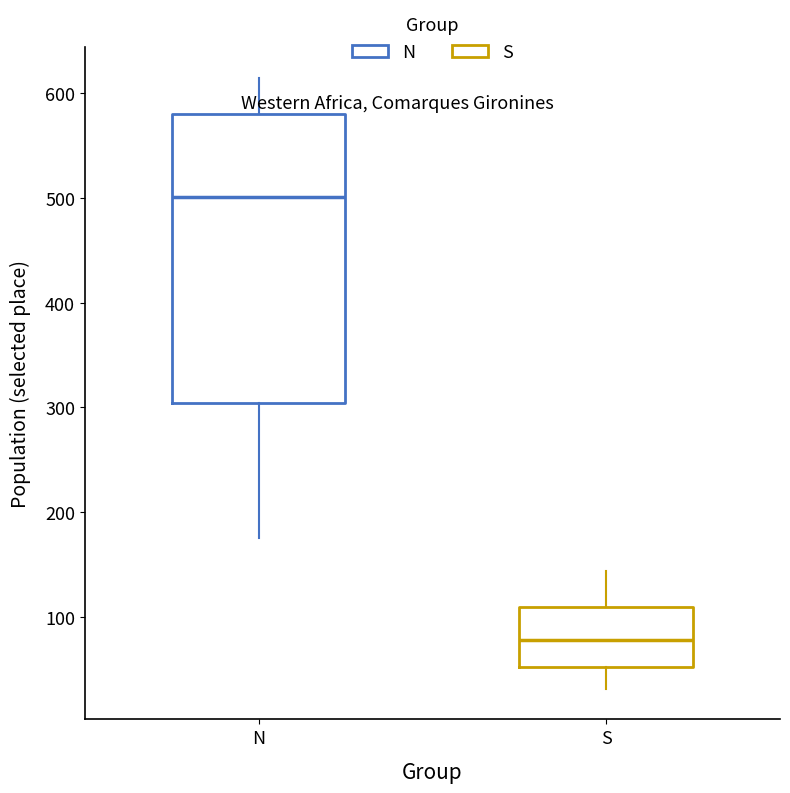

Reading left to right, read every box against the y-axis: the position of its median line, the range the box covers, and the ends of its whiskers. The values are not printed on the chart, so give them approximately, as read against the axis.

N: median 500, box 300 to 580, whiskers 180 to 620
S: median 80, box 50 to 110, whiskers 30 to 140